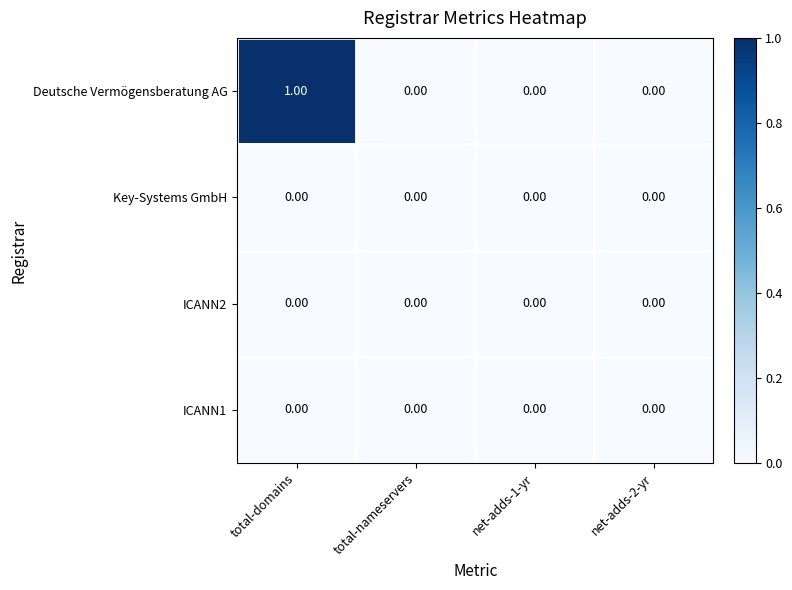

Which category has the highest value across all series?

total-domains